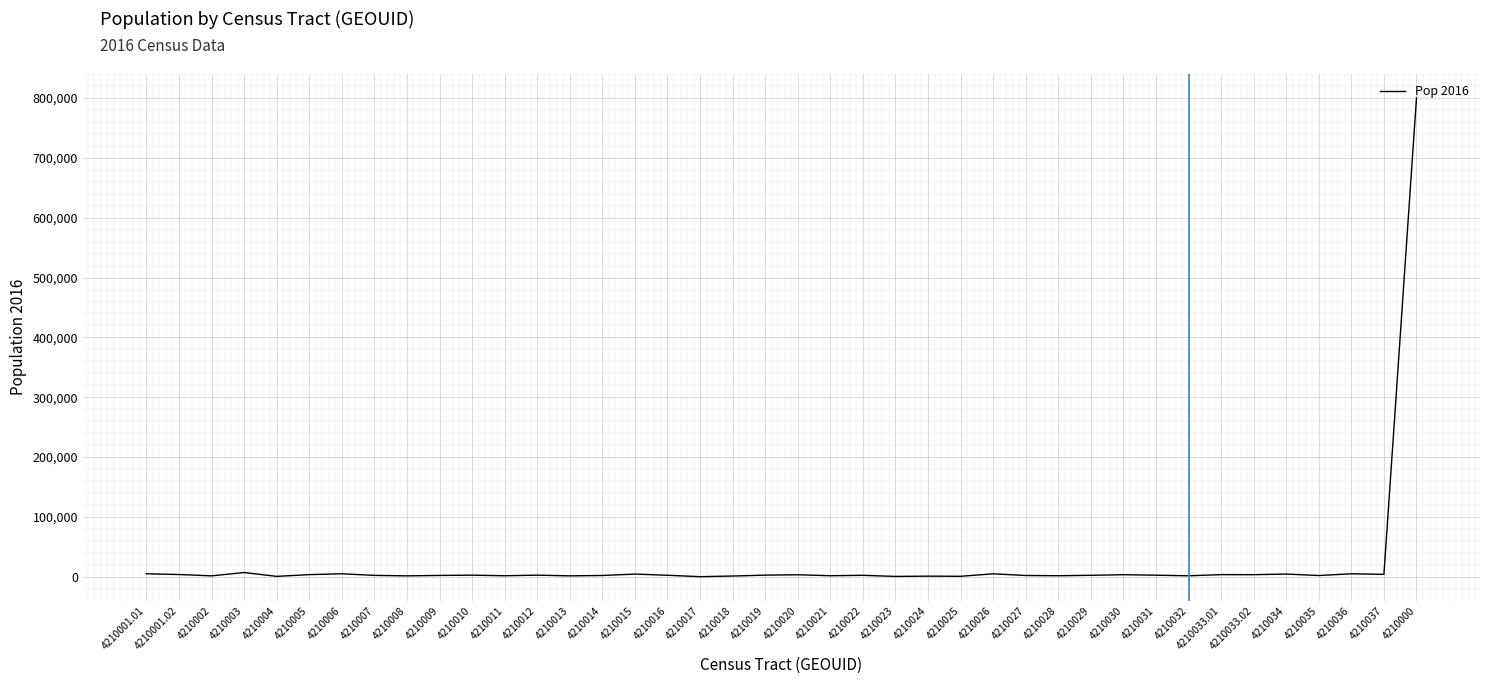

The chart shows a value of 953 at 4210024. True or false?

True